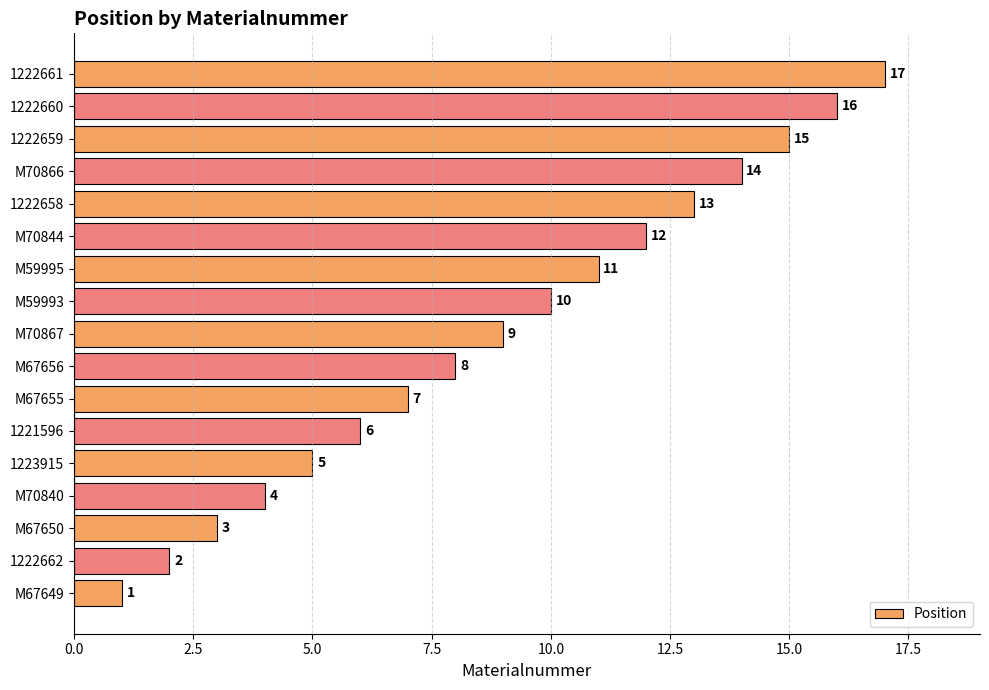

Is it true that the value at 1223915 is 3?

False